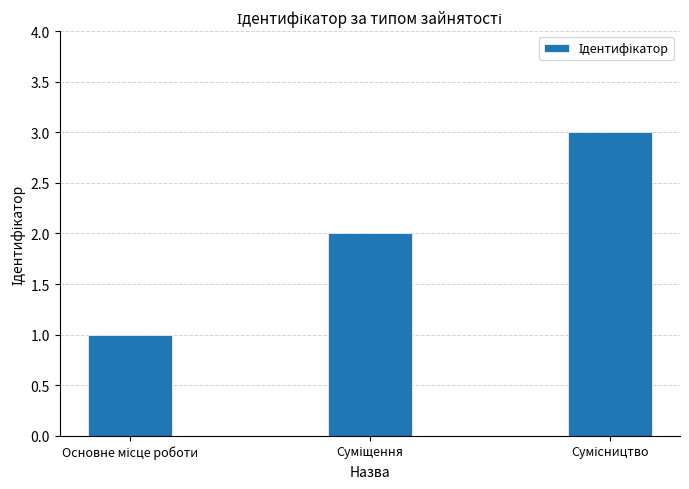

What is the maximum value shown in the chart?

3